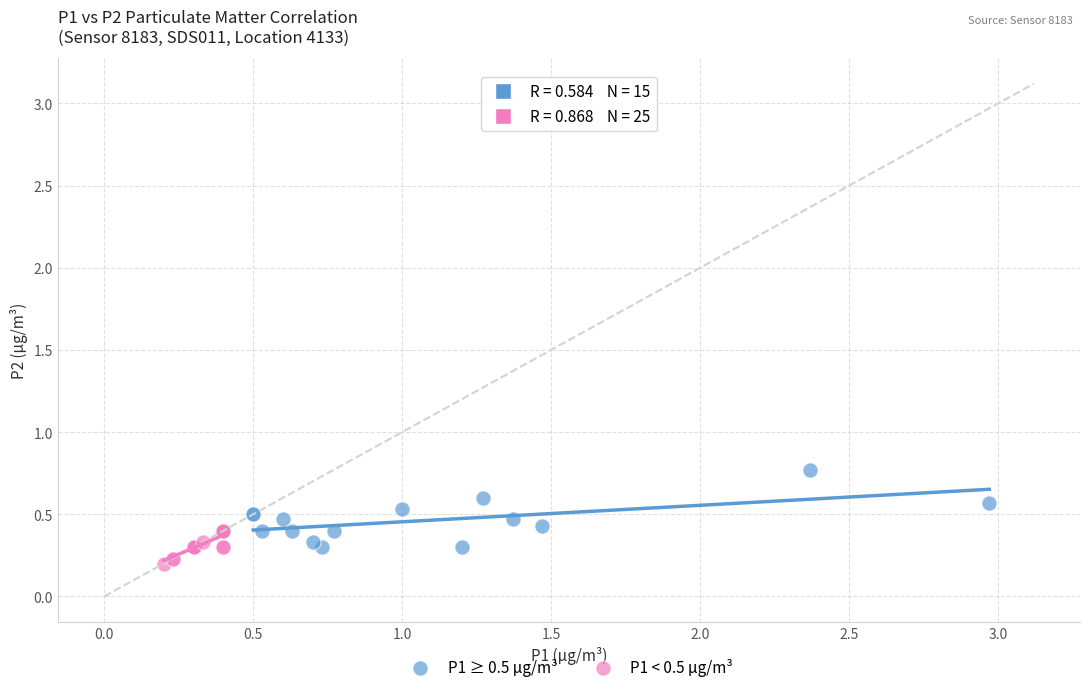

Which series reaches the maximum Y coordinate?

P1 ≥ 0.5 µg/m³